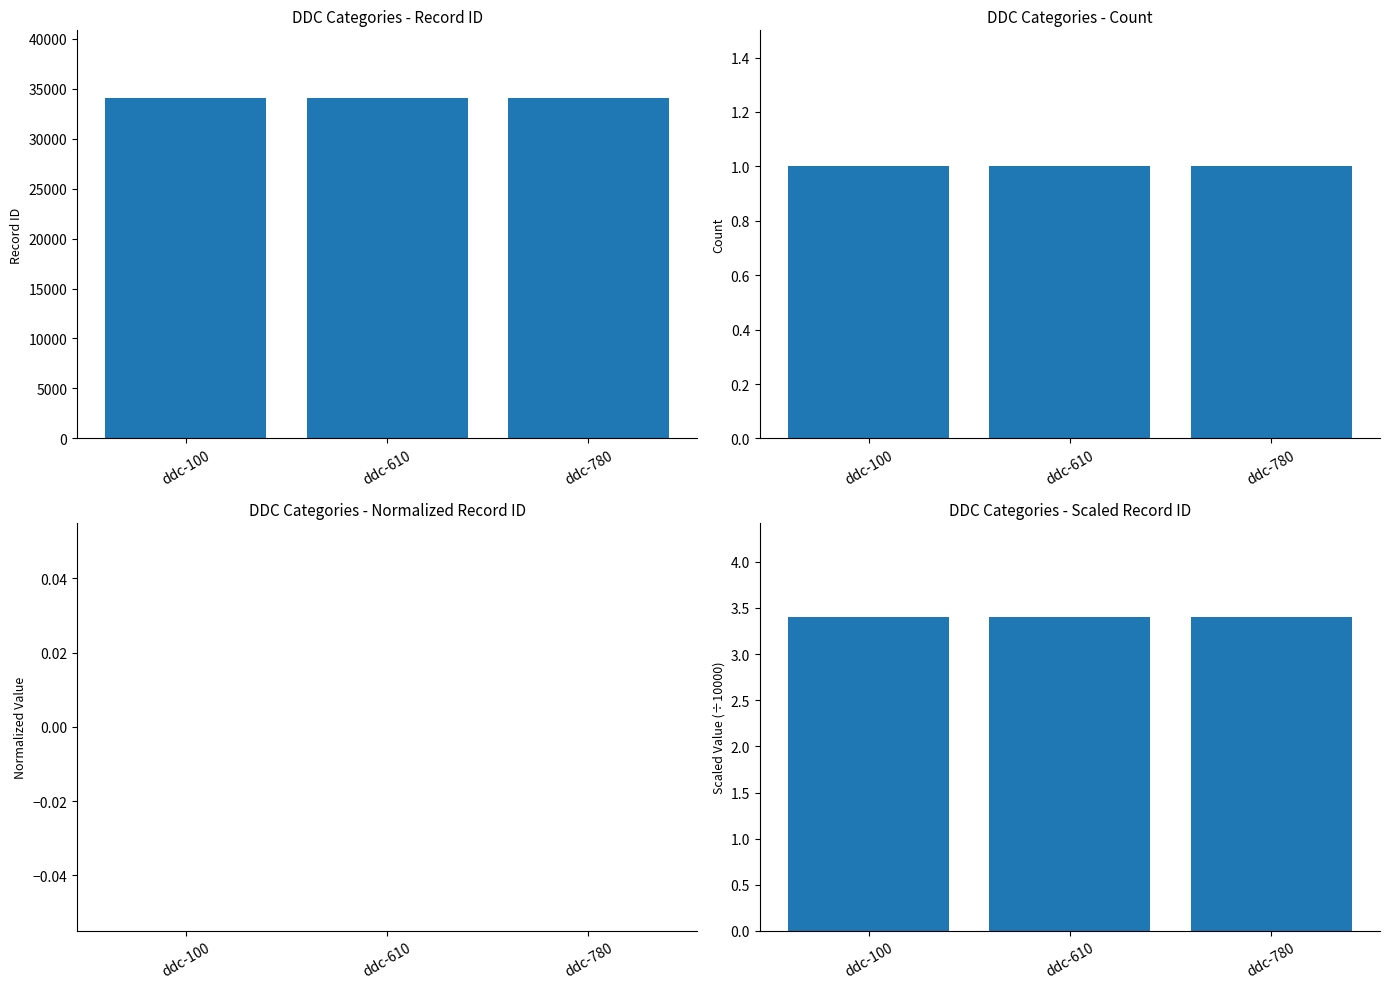

What is the difference between the highest and lowest values at ddc-780?

34022.0